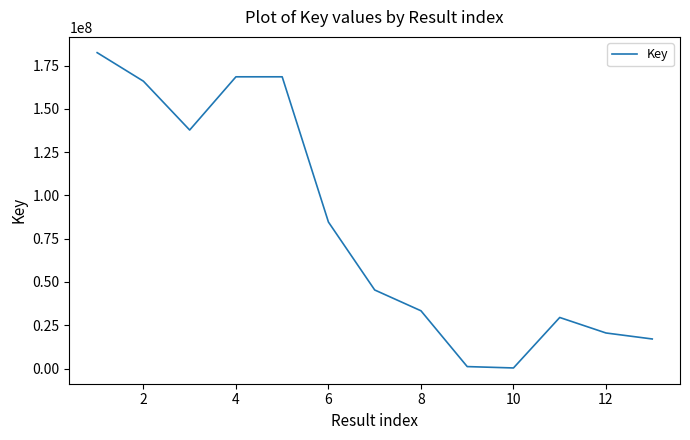

Count the number of categories in the chart.

13